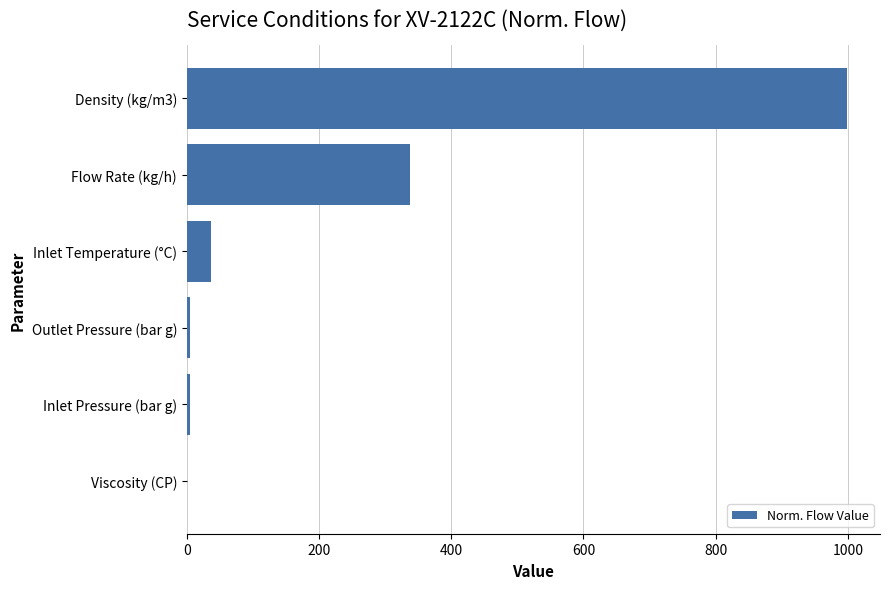

What is the maximum value shown in the chart?

998.5